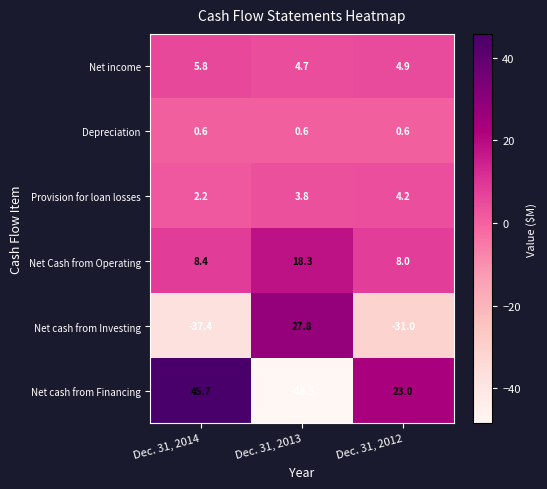

Which label corresponds to the largest value in the chart?

Dec. 31, 2014